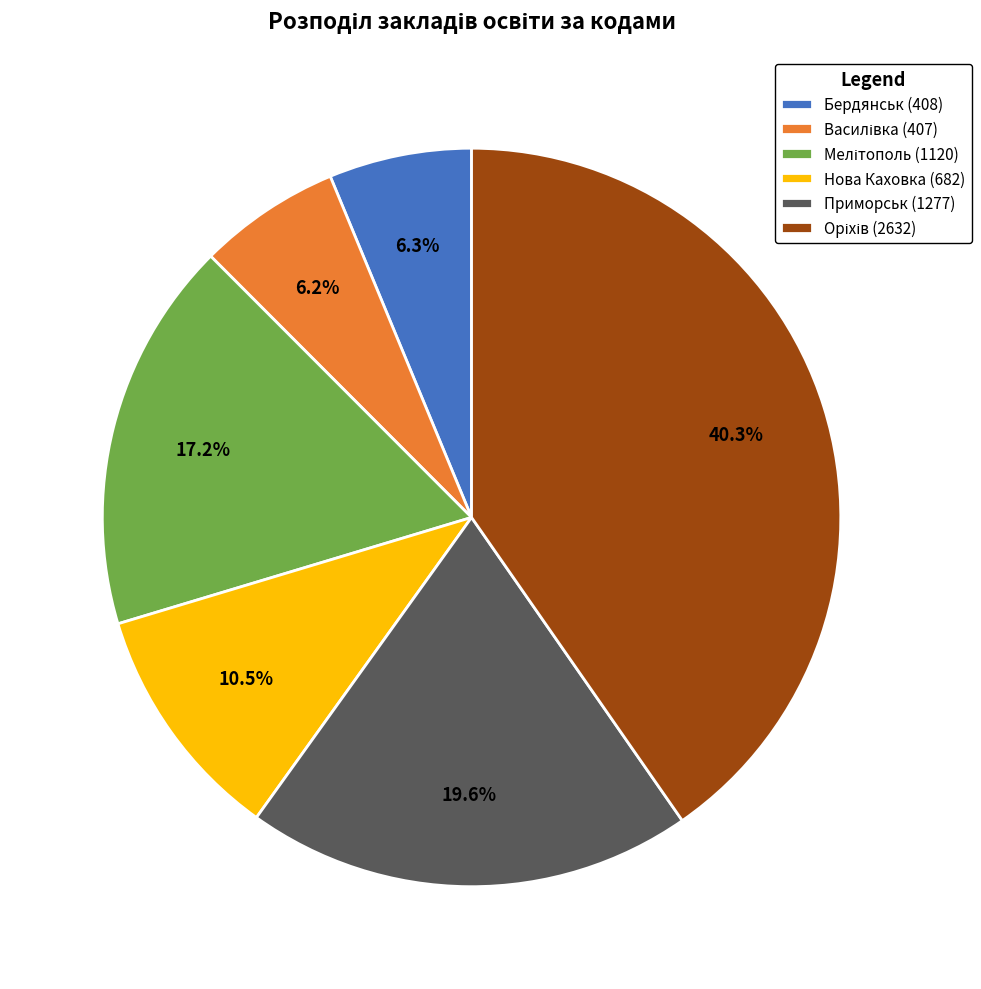

Do Нова Каховка (682) and Приморськ (1277) together represent more than half of the pie?

No